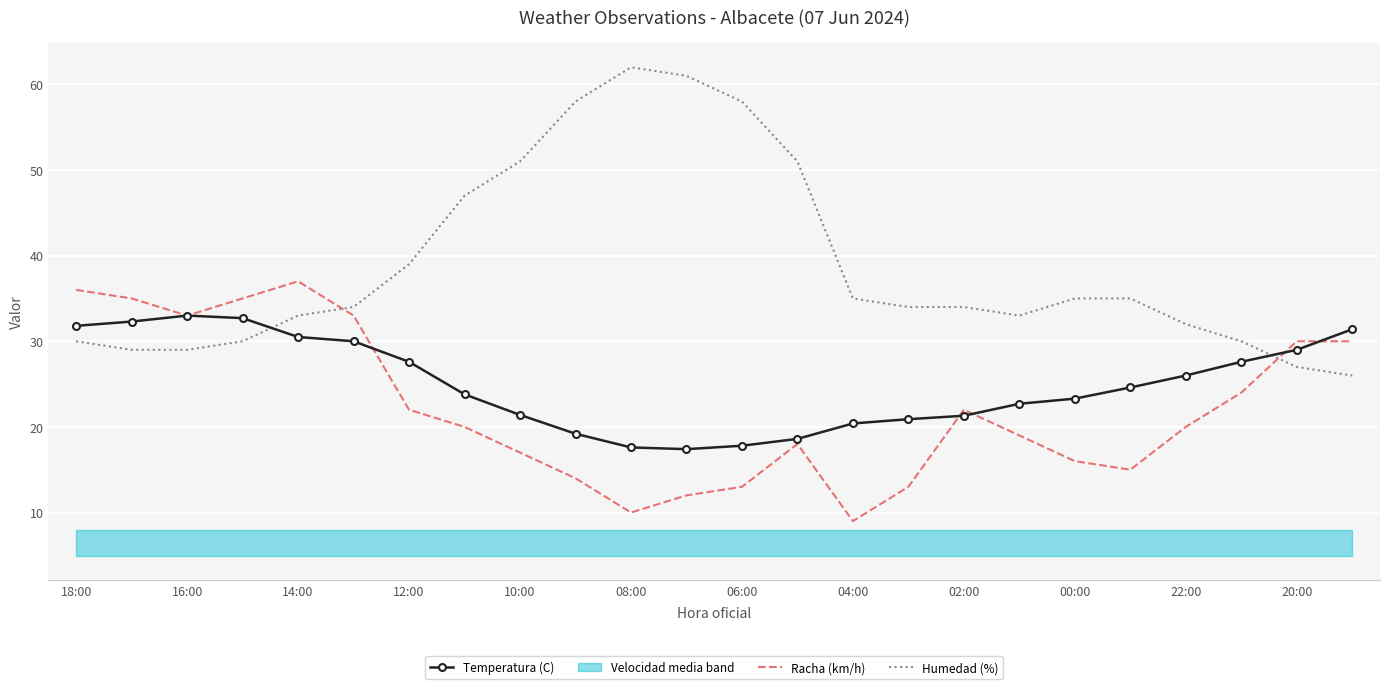

How many times do Humedad (%) and Temperatura (C) cross each other?

2